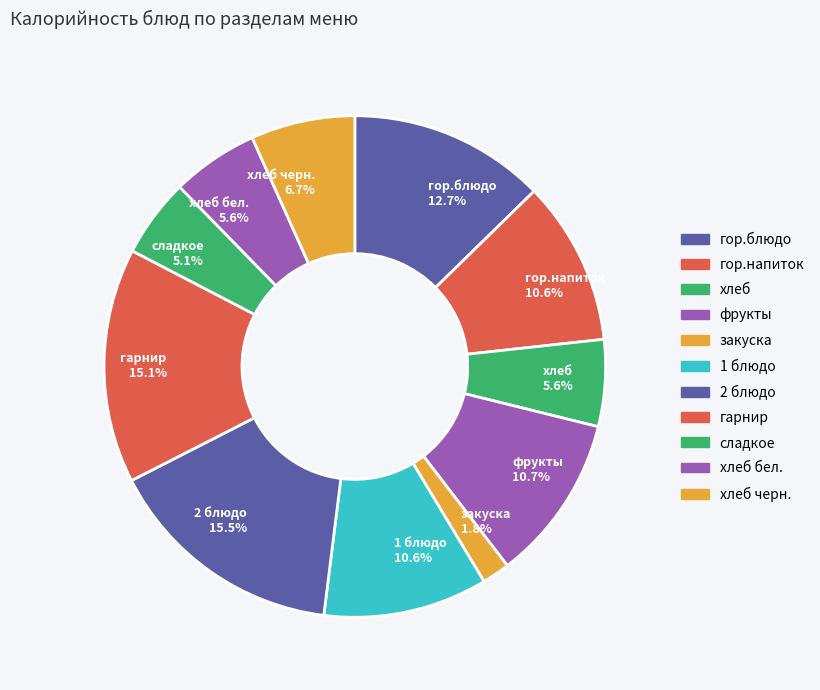

Between закуска and хлеб черн., which is larger?

хлеб черн.